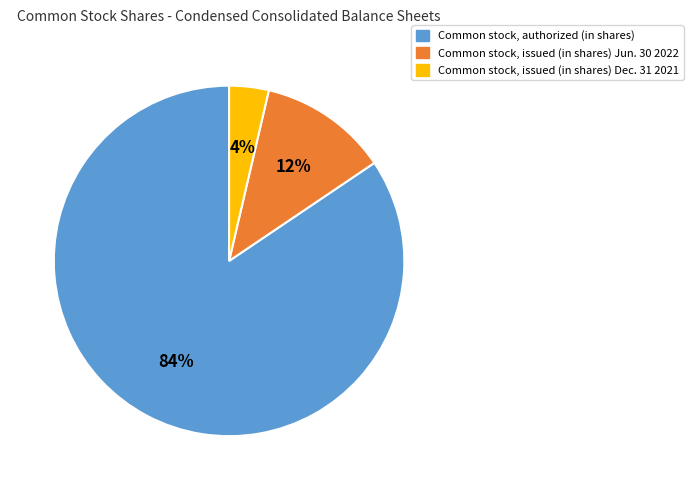

What is the smallest slice in the pie chart?

Common stock, issued (in shares) Dec. 31 2021